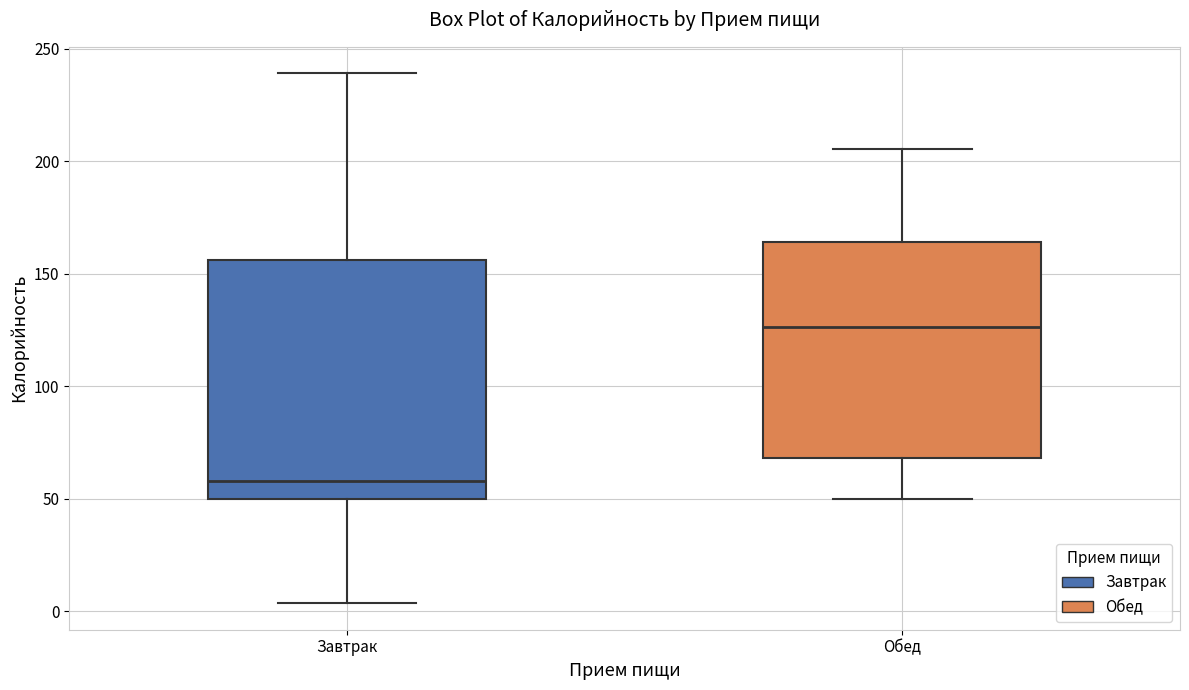

Which box has the lowest median line?

Завтрак